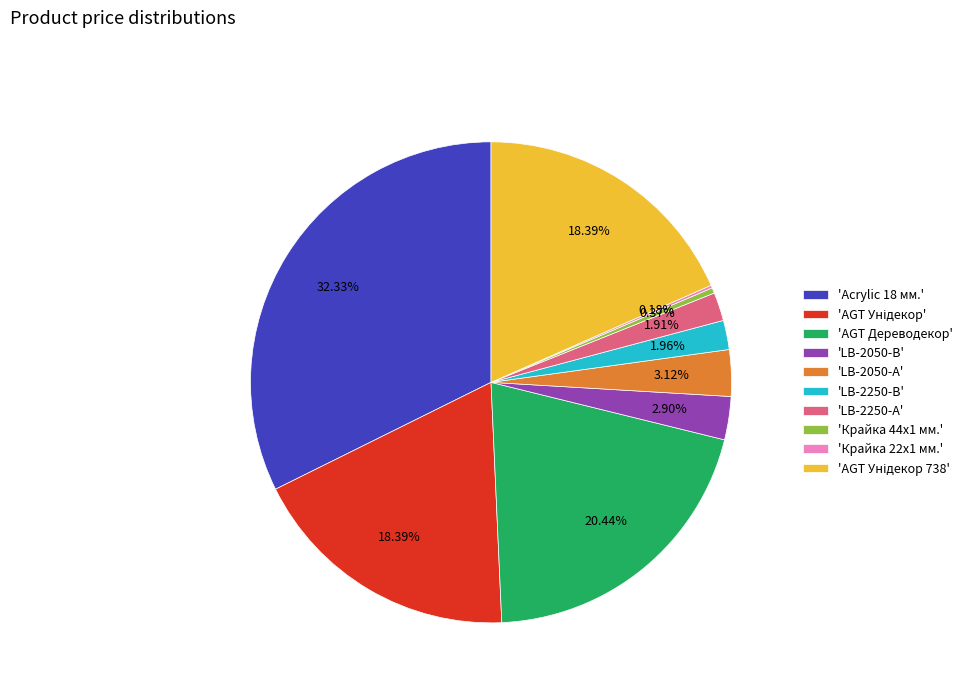

Between 'LB-2250-В' and 'Acrylic 18 мм.', which is larger?

'Acrylic 18 мм.'